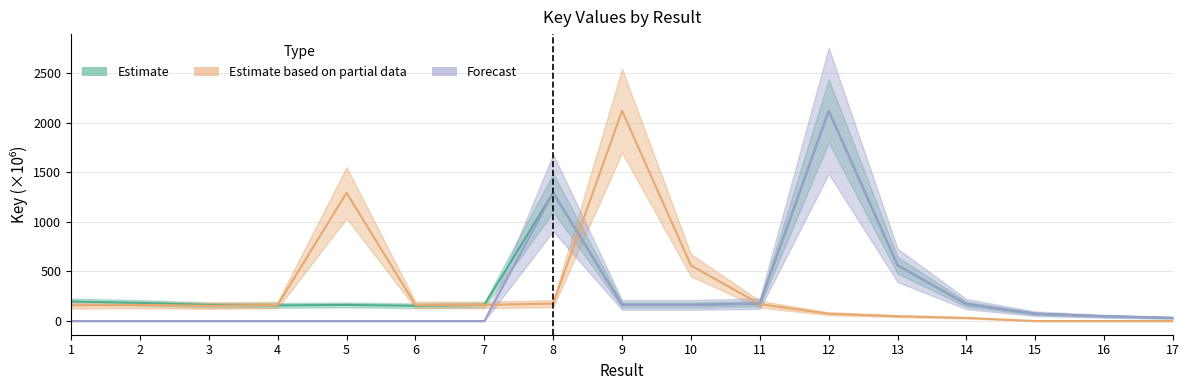

Is it true that Estimate based on partial data equals 81.7 at 1?

False